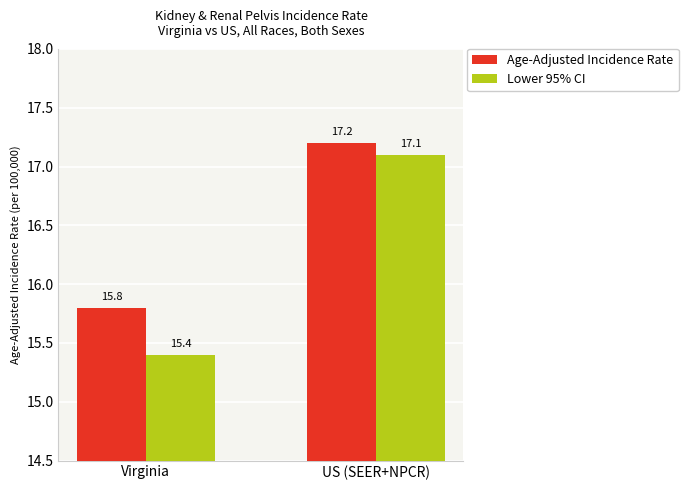

How many categories are shown in the chart?

2